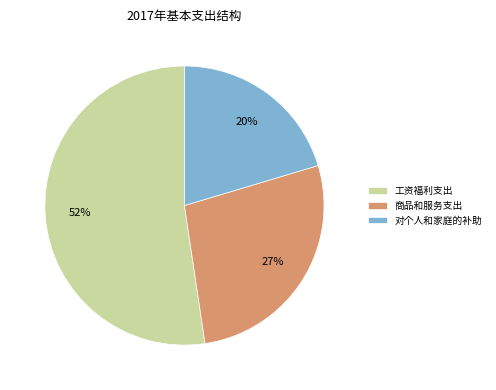

Is there a majority slice in this chart?

Yes